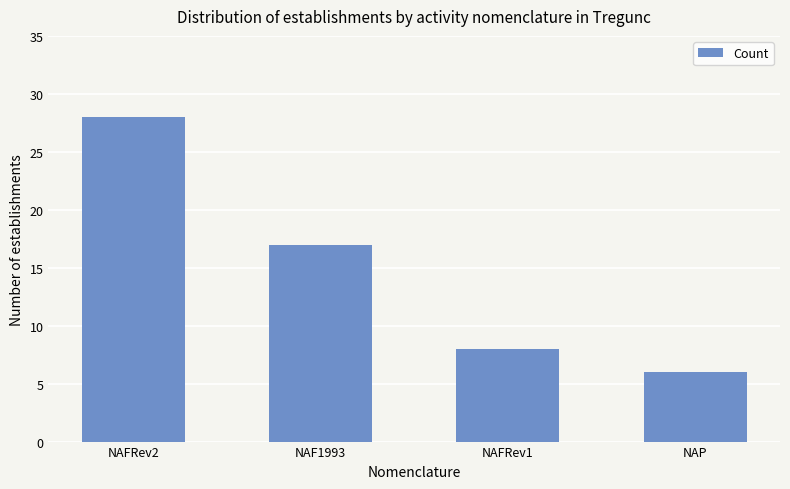

List the labels in order of value, smallest first.

NAP, NAFRev1, NAF1993, NAFRev2